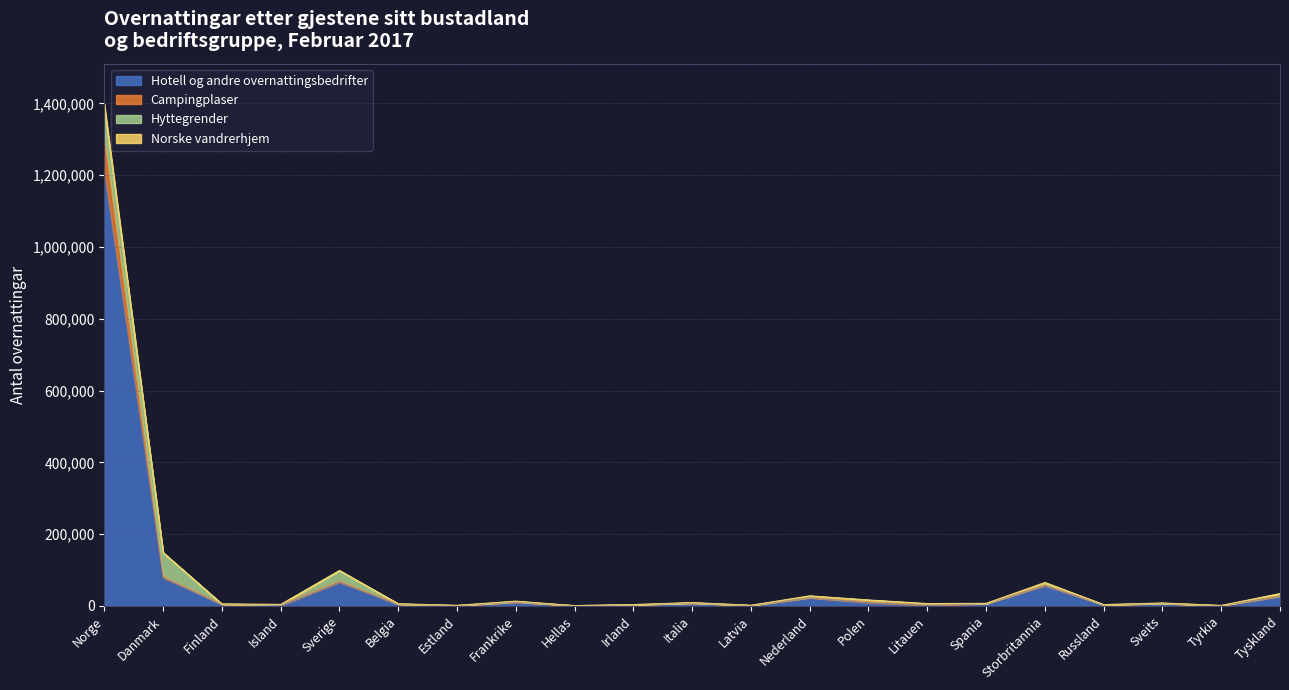

What is the average value of the Hotell og andre overnattingsbedrifter series?

72456